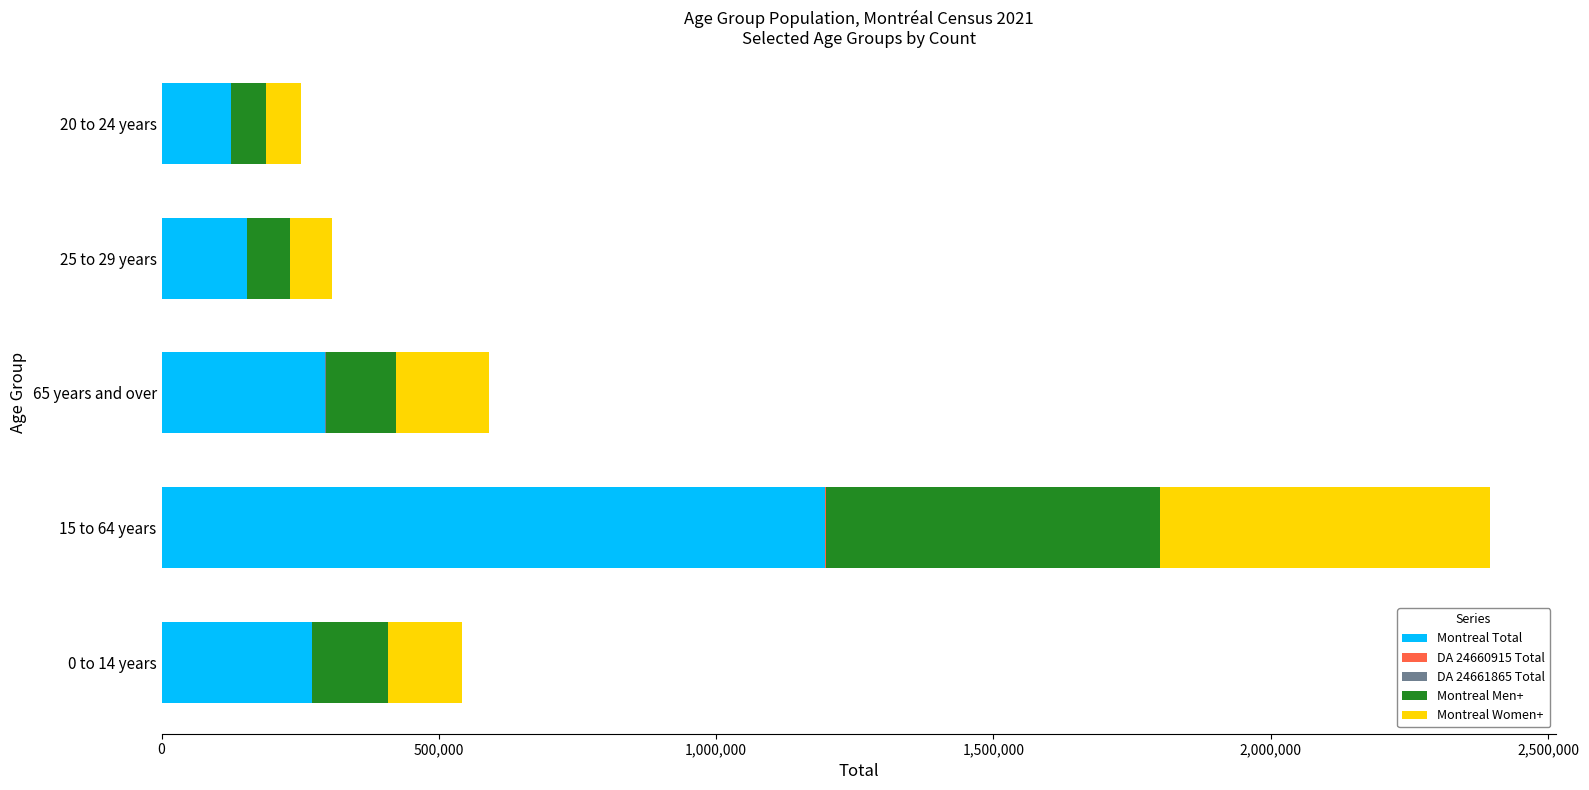

At which category is the sum across all series the highest?

15 to 64 years